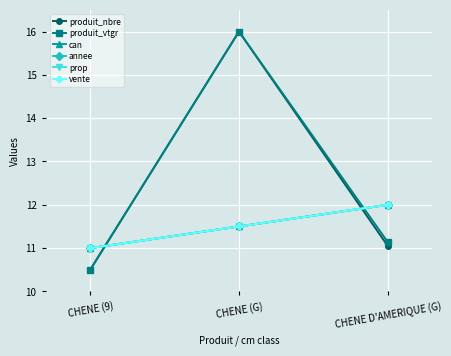

At CHENE (9), list the series in order from smallest to largest.

produit_nbre, produit_vtgr, can, annee, prop, vente